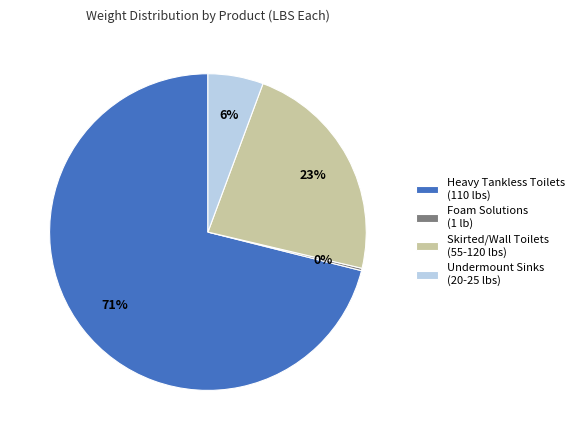

True or false: Undermount Sinks (20-25 lbs) accounts for 19% of the total.

False